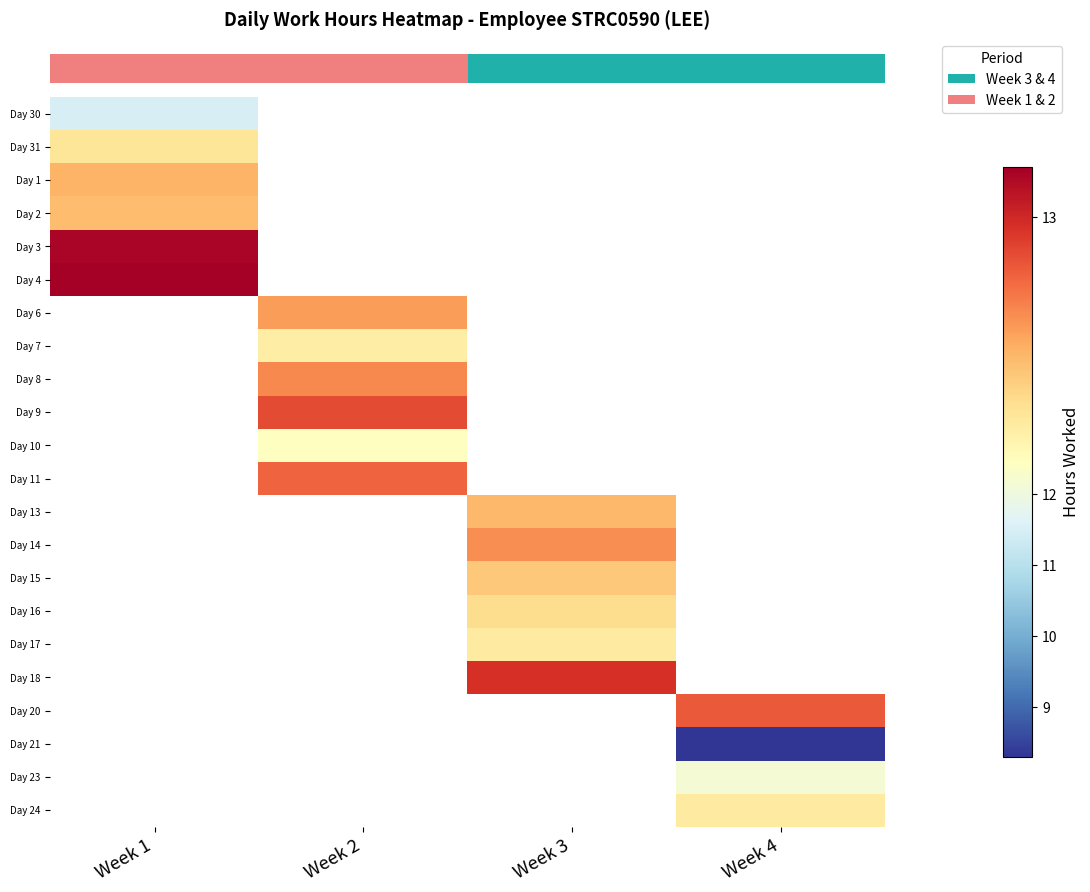

Count the number of categories in the chart.

4